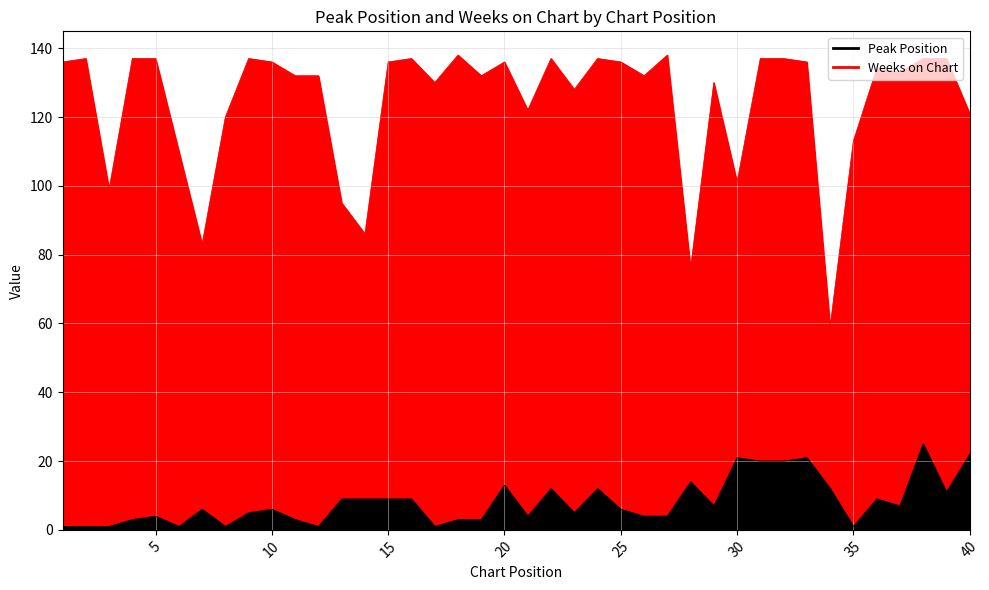

What is the difference between the Weeks on Chart values at 1 and 23?

8